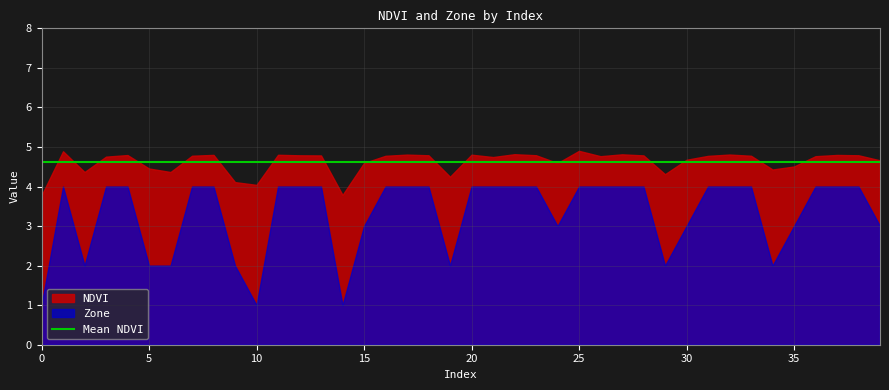

The value of NDVI at 10 is 0.9. True or false?

False